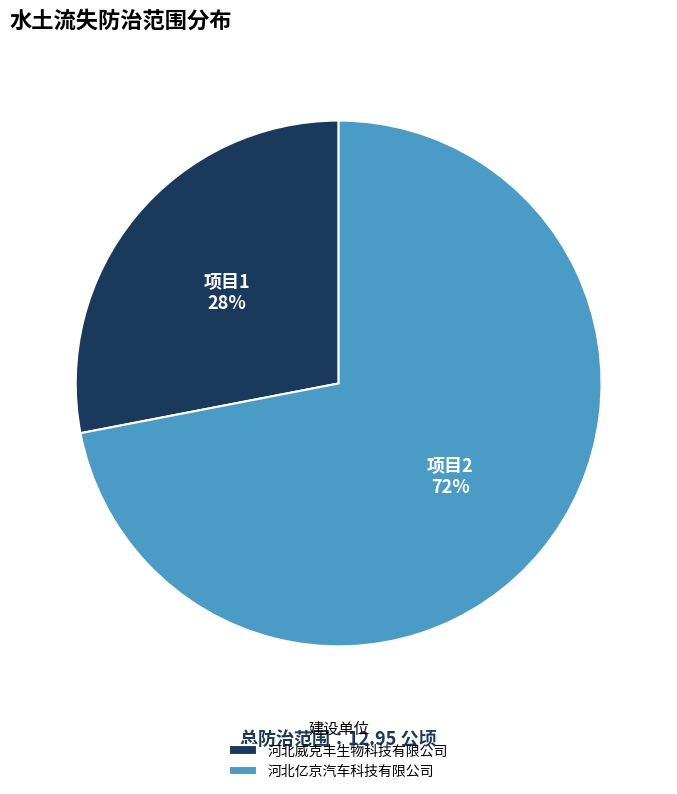

The 河北亿京汽车科技有限公司 slice represents 78% of the pie. True or false?

False